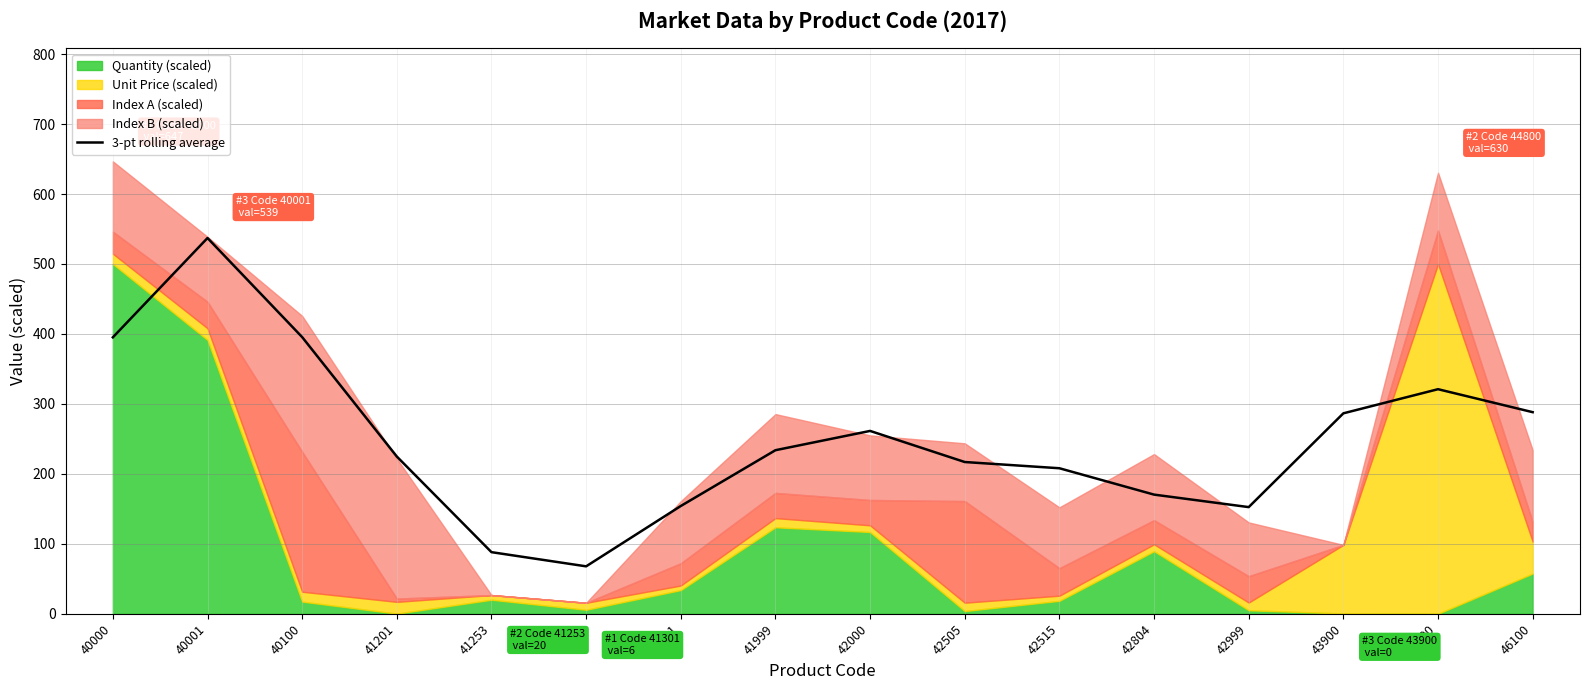

Which category has the lowest value in the 3-pt rolling average series?

41301